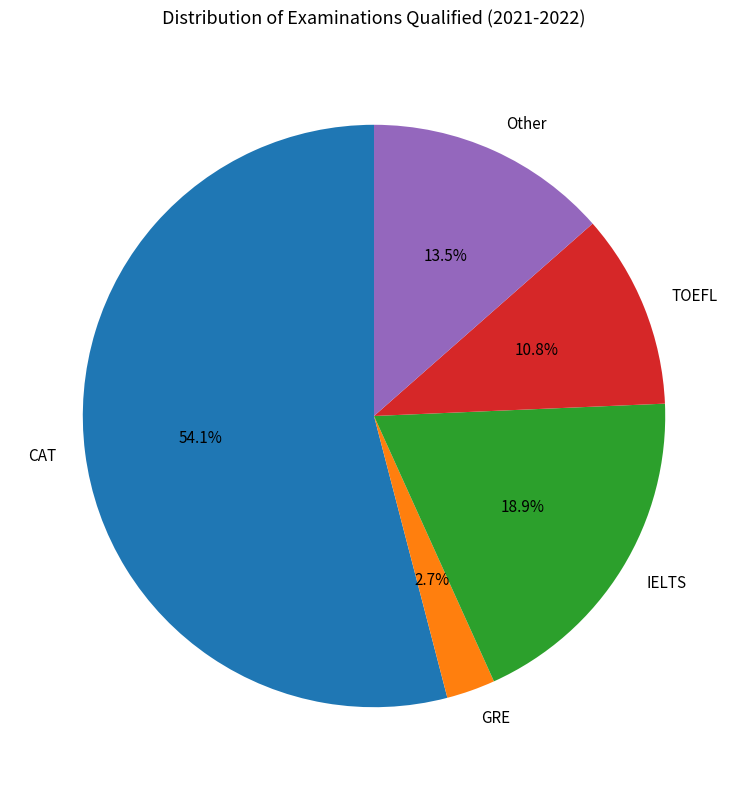

Rank the categories by value from lowest to highest.

GRE, TOEFL, Other, IELTS, CAT